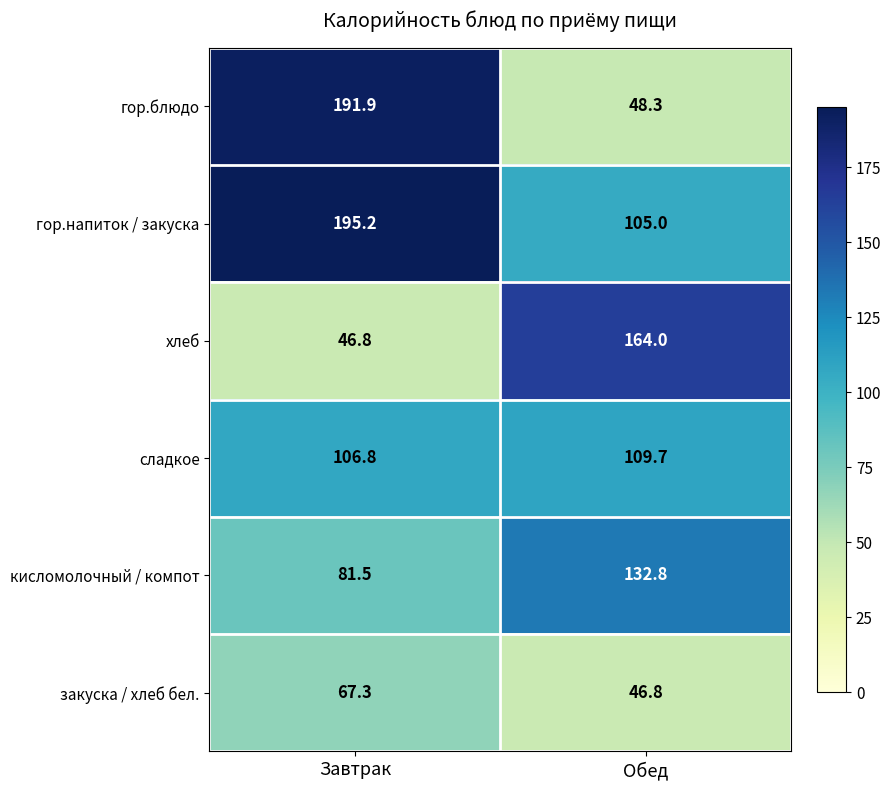

The value of гор.блюдо at Обед is 22.1. True or false?

False